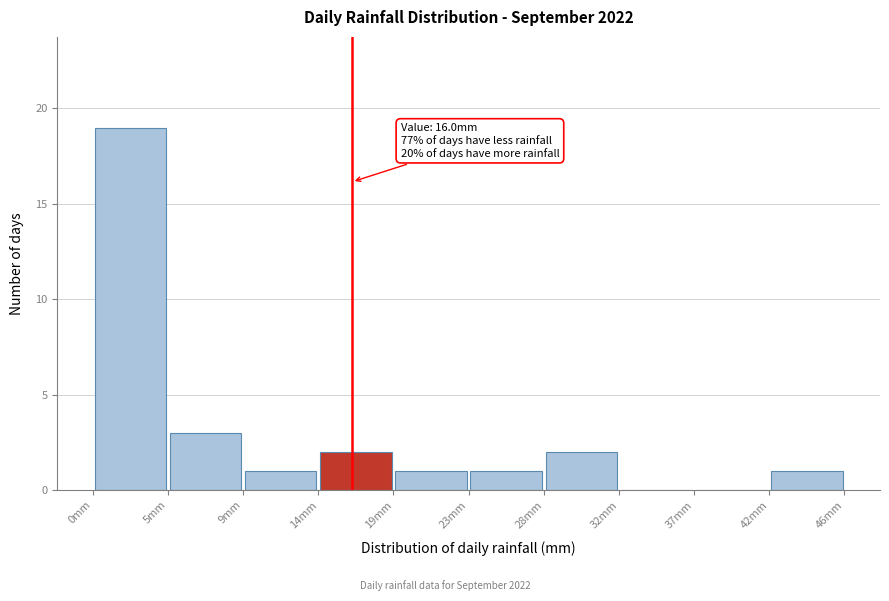

Over which range of the x-axis is the bar tallest?

0.0 to 4.5